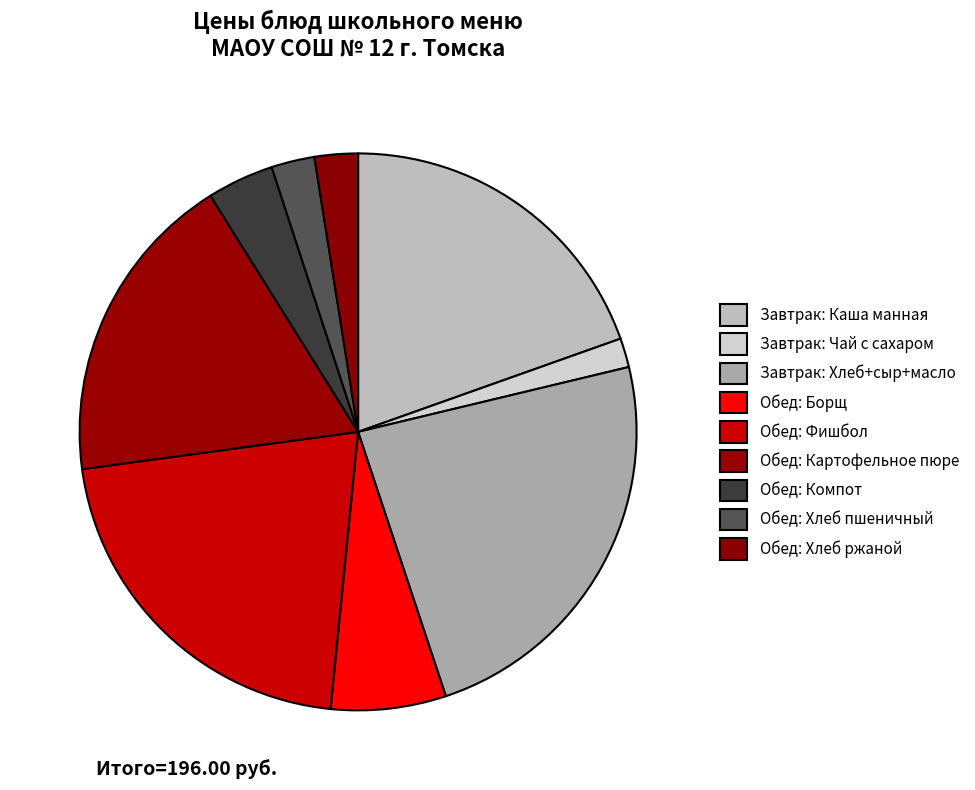

Which category has the biggest portion of the pie?

Завтрак: Хлеб+сыр+масло